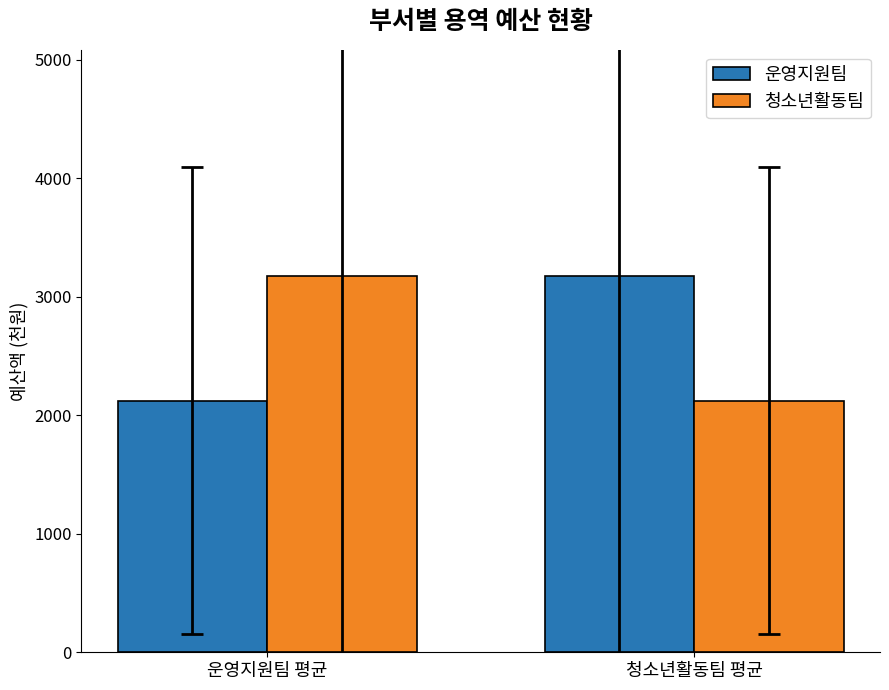

What are all the series names shown in the legend?

운영지원팀, 청소년활동팀